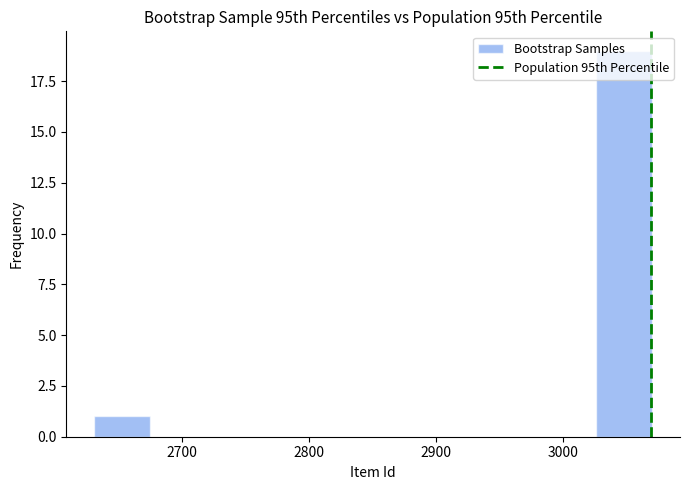

Reading left to right, list every bar in this chart as the range it spans on the x-axis followed by its height. Neither the bar edges nor the heights are printed on the chart, so give them approximately, as read against the axes.

2630 to 2670: 1
2670 to 2720: 0
2720 to 2760: 0
2760 to 2810: 0
2810 to 2850: 0
2850 to 2890: 0
2890 to 2940: 0
2940 to 2980: 0
2980 to 3030: 0
3030 to 3070: 19